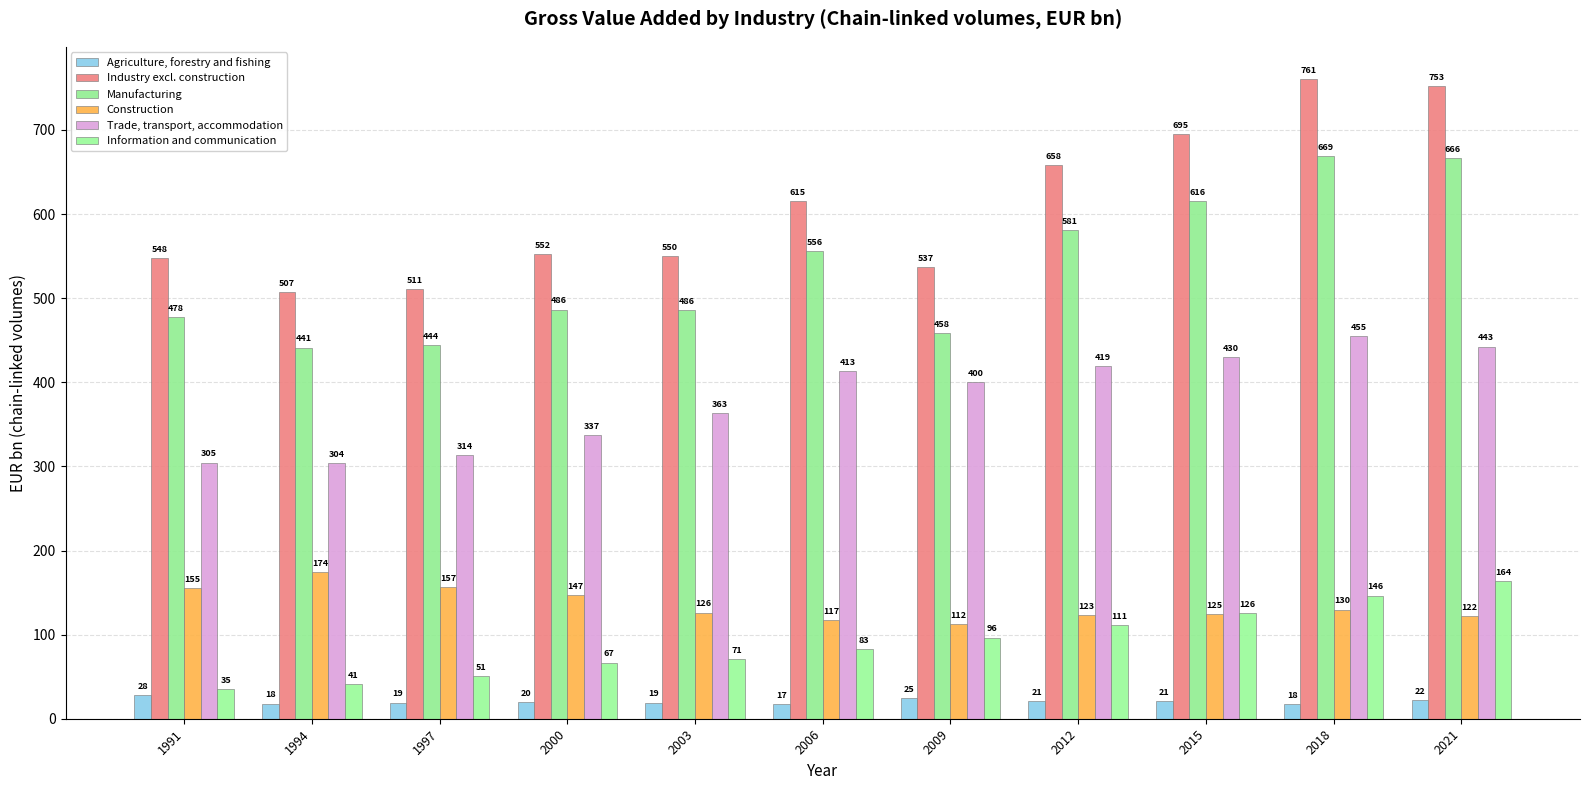

Is the value of Manufacturing at 1997 greater than the value of Industry excl. construction at 2000?

No